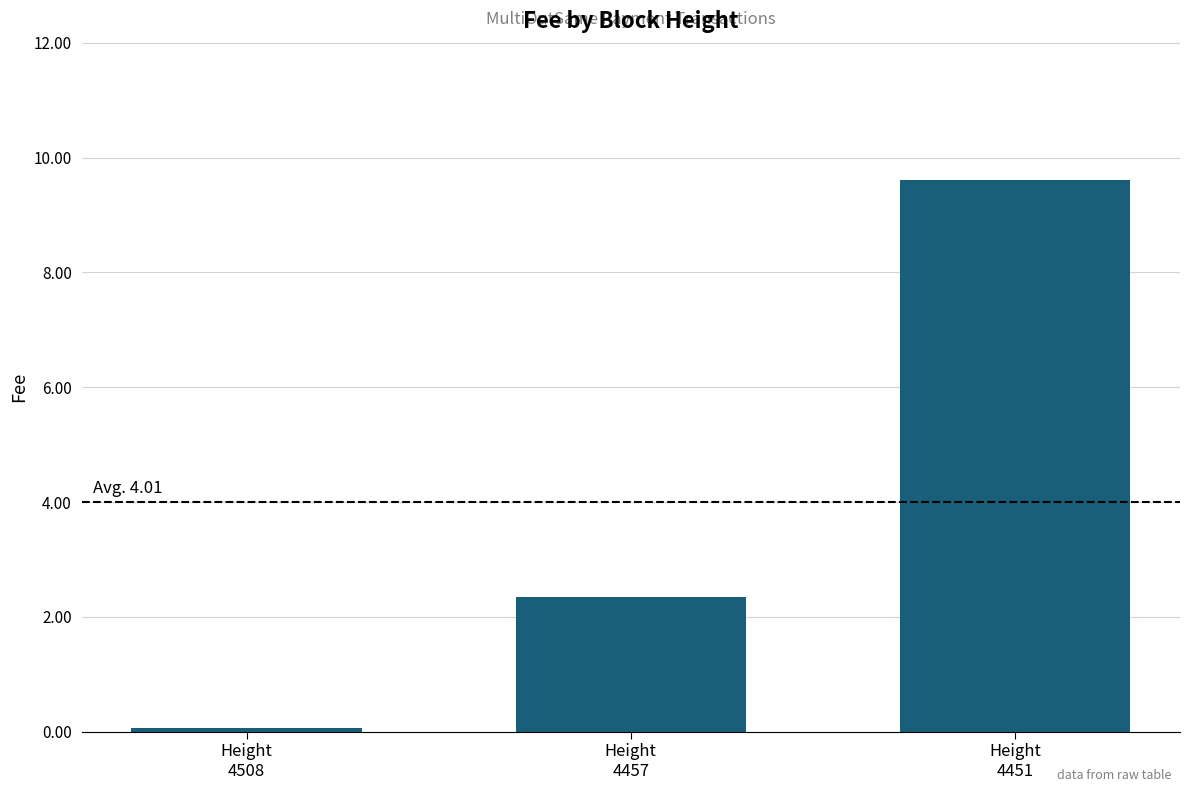

What is the change in value from Height
4508 to Height
4457?

+2.3